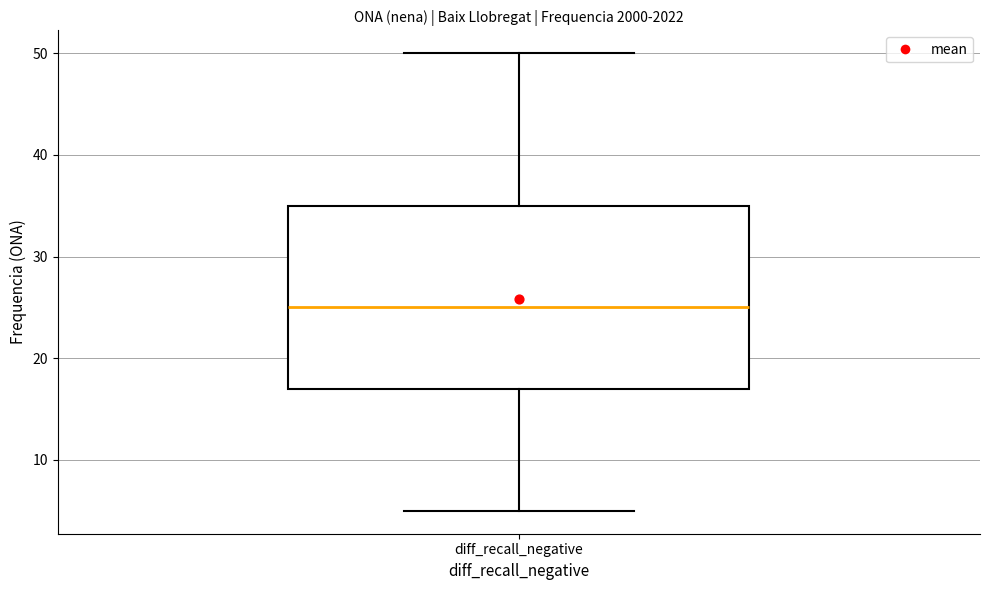

Where does the upper whisker of the box for diff_recall_negative end on the y-axis? The values are not printed on the chart, so give them approximately, as read against the axis.

50